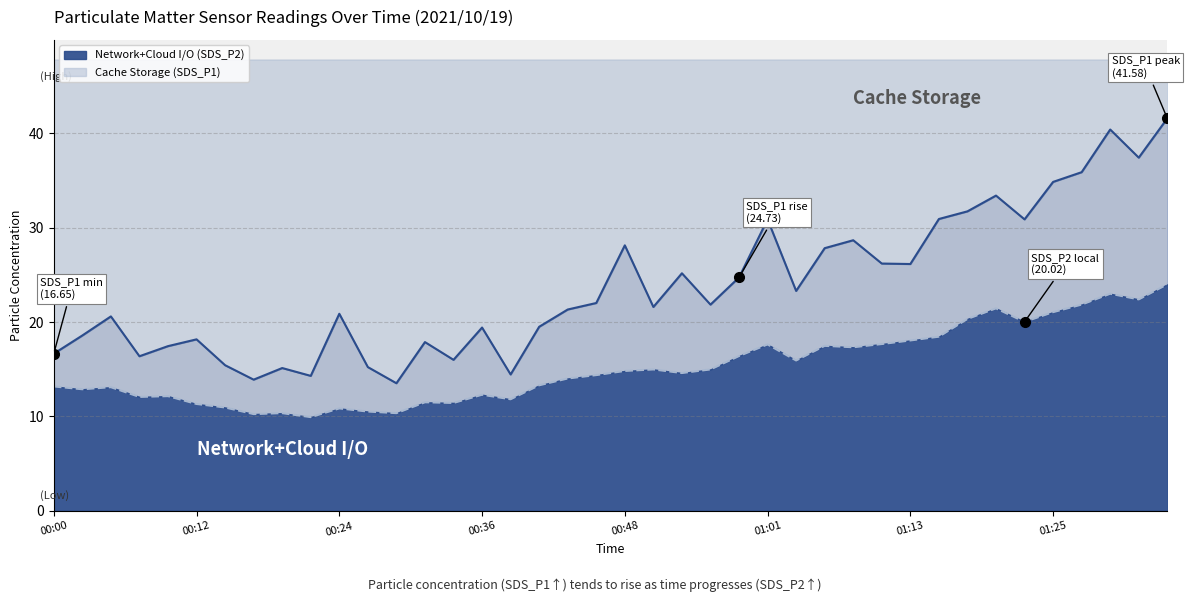

Which series changed the most between 21 and 38?

SDS_P1